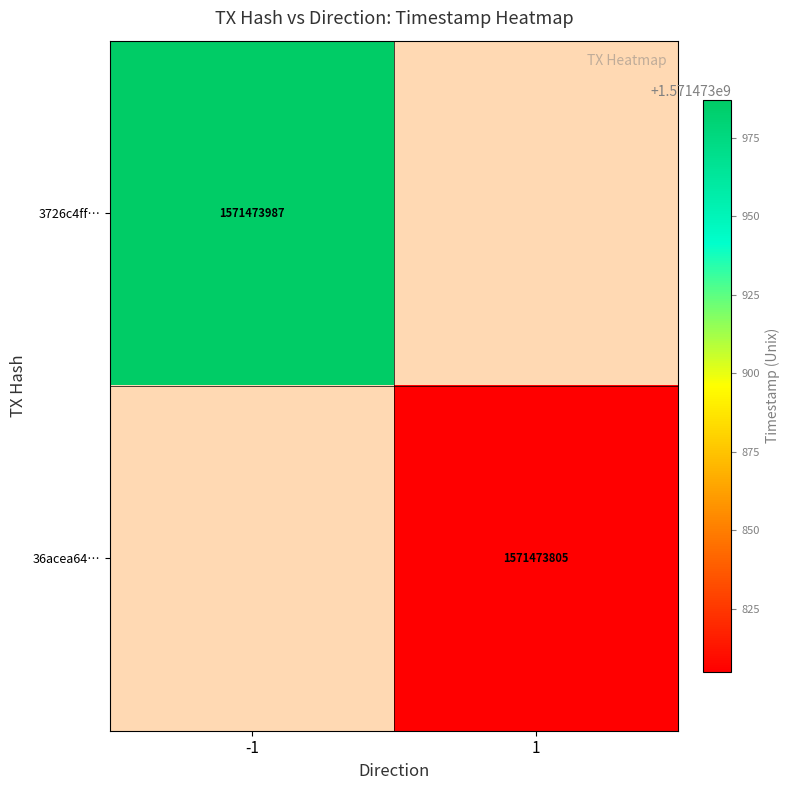

What is the difference between the 3726c4ff0f3c36cbf0f081e130f4b717be0a67d values at time_stamp and direction?

1571473988